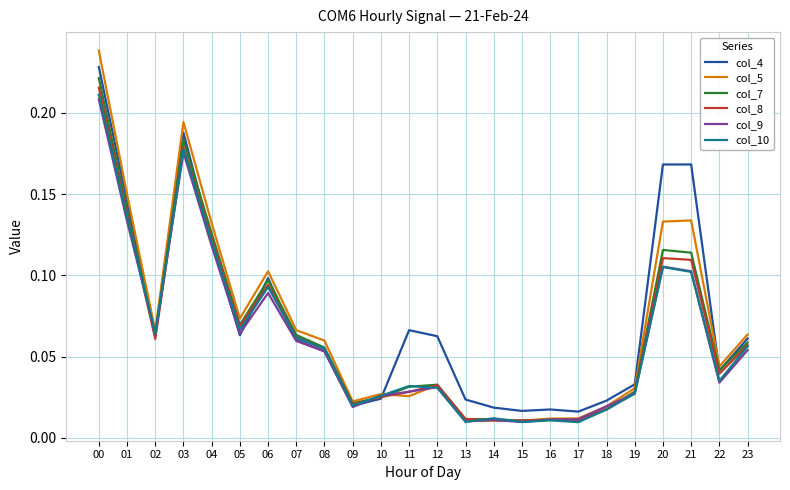

What is the total value across all series at 05?

0.4